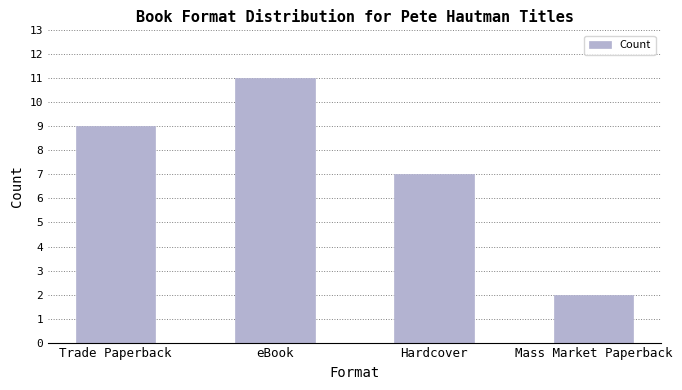

At which category does the chart reach its minimum across all series?

Mass Market Paperback